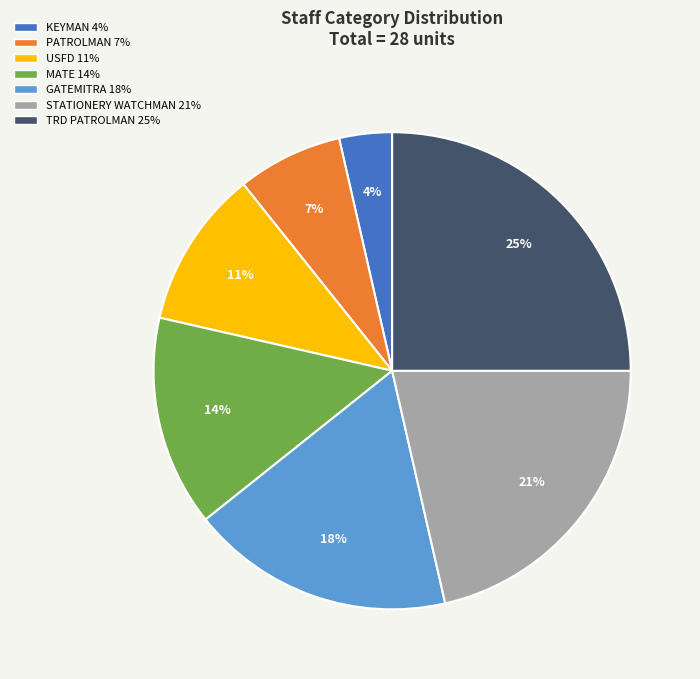

To the nearest percent, what is the difference between the largest and smallest slice percentages?

21%